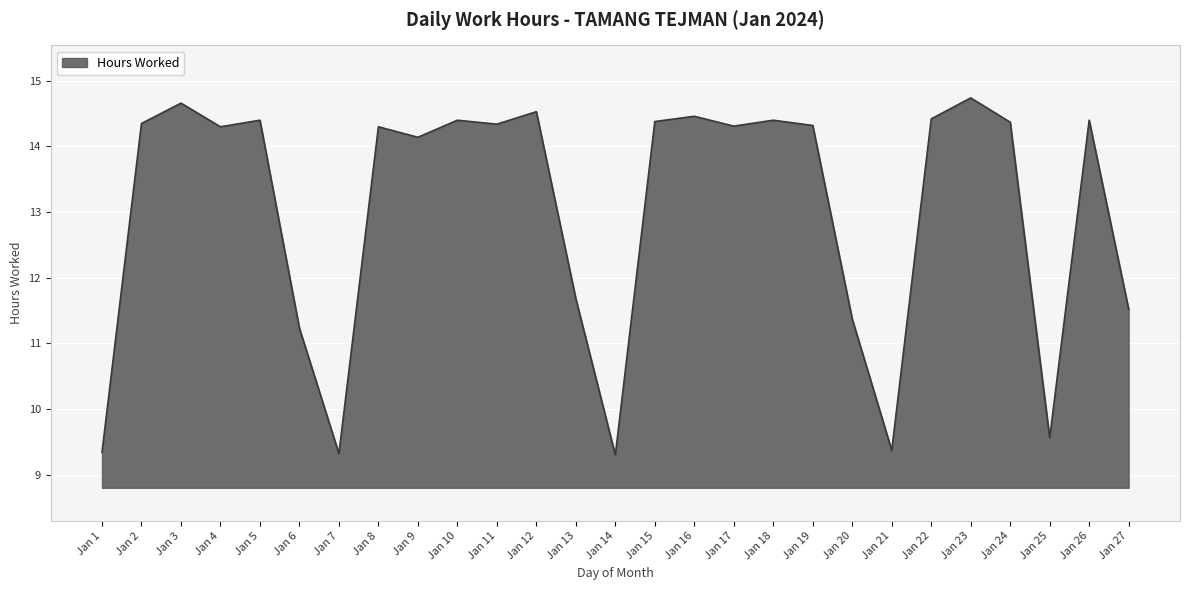

Is it true that the value at Jan 19 is 14.3?

True